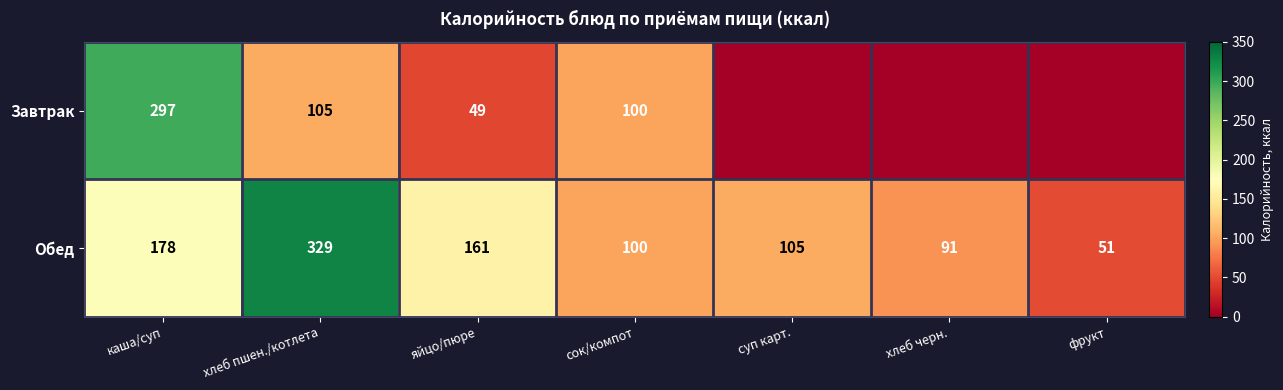

Which has a higher value, яйцо/пюре or суп карт.?

яйцо/пюре